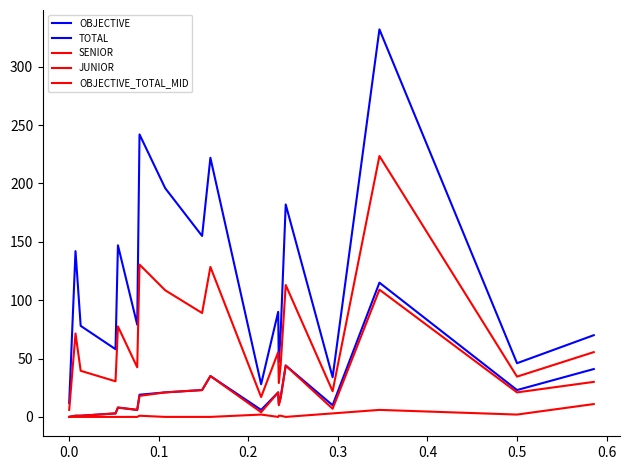

What is the value of the TOTAL point at the 13th from the left?

11.0